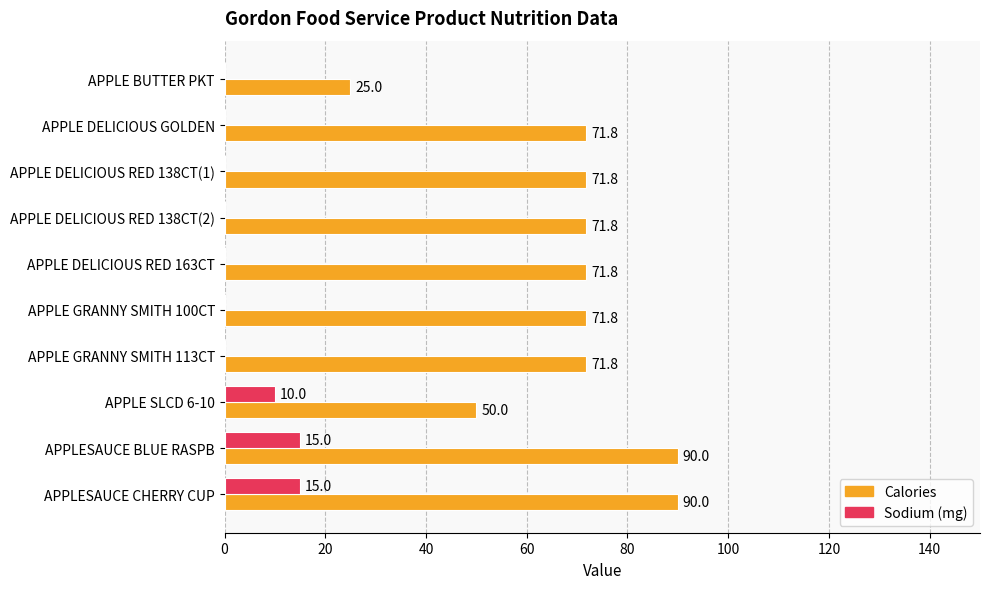

Which series has the largest total across all categories?

Calories